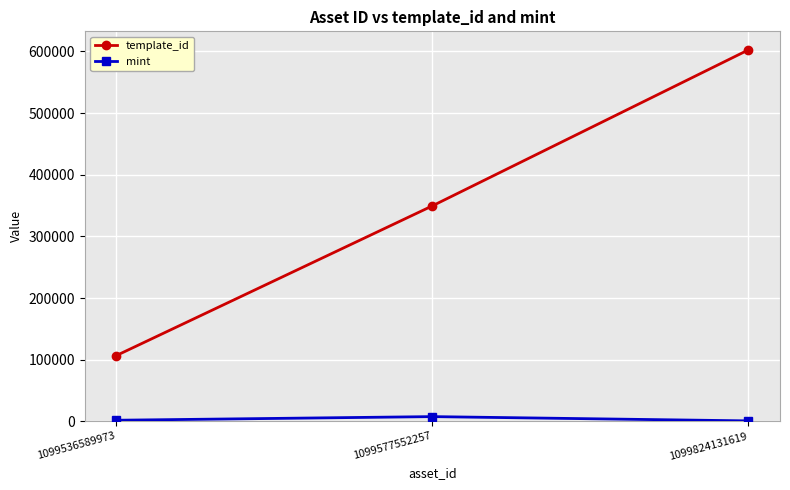

At which category is the sum across all series the highest?

1099824131619